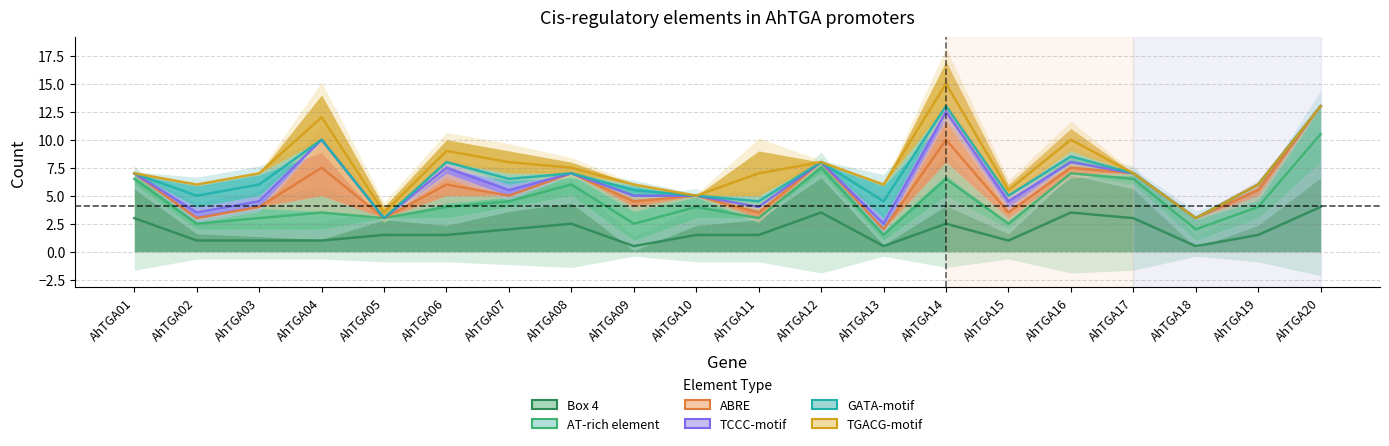

The TCCC-motif series shows 1 at AhTGA15. True or false?

False